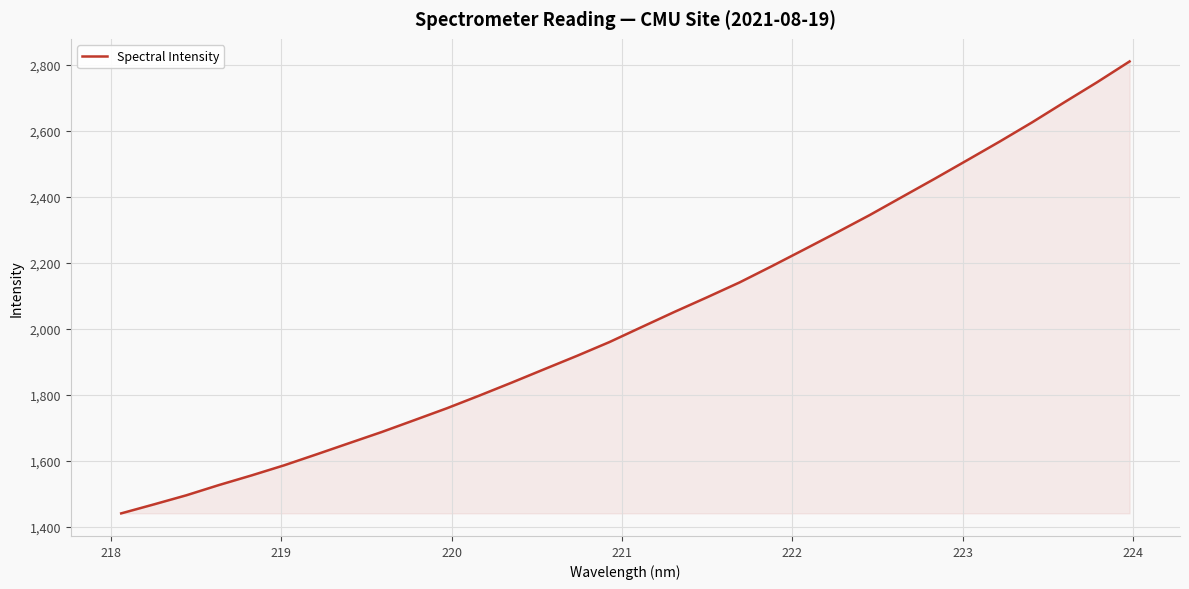

What is the maximum value shown in the chart?

2810.3